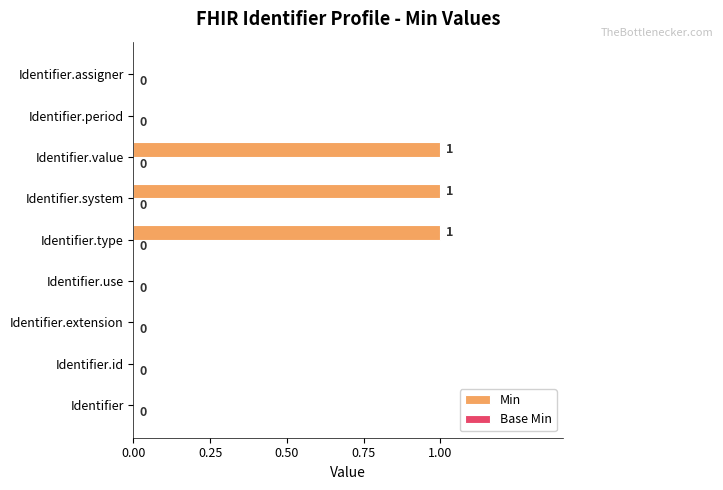

What is the sum of all values?

3